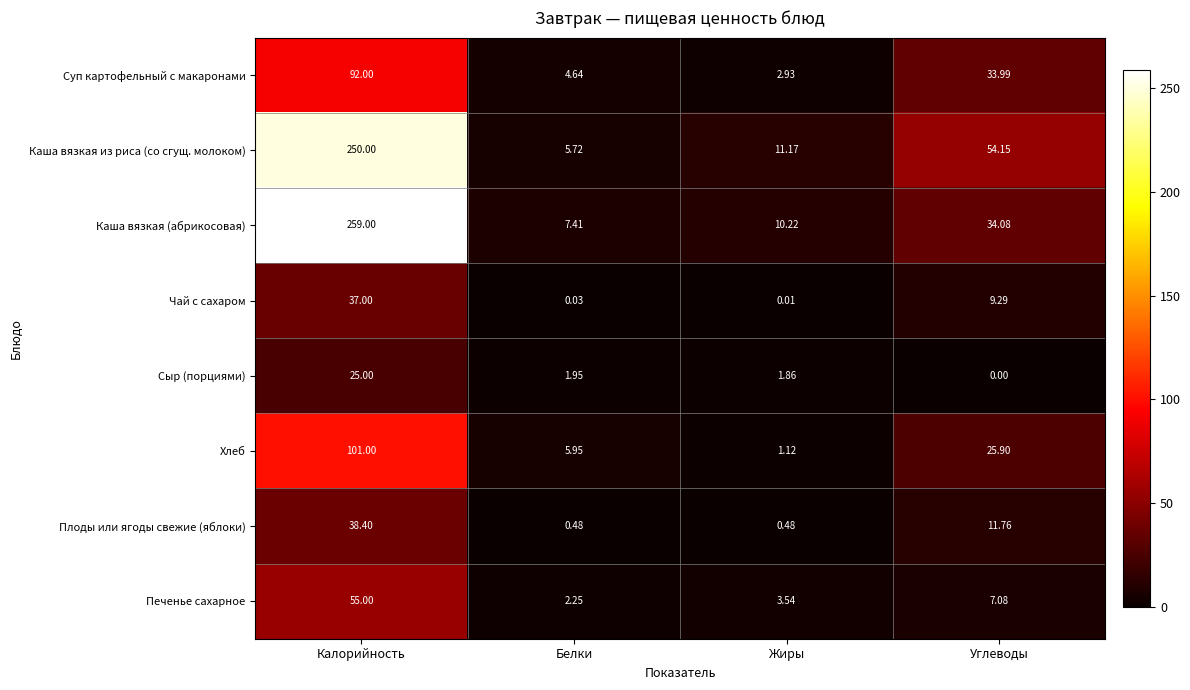

Between Калорийность and Жиры, which series saw the biggest shift?

Каша вязкая (абрикосовая)